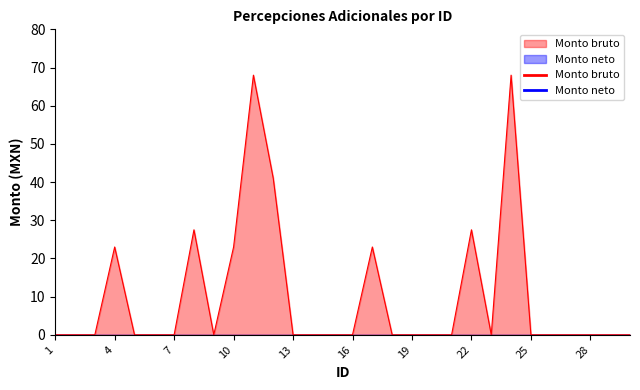

How many interior local peaks (higher than both neighbors) does the data have?

6